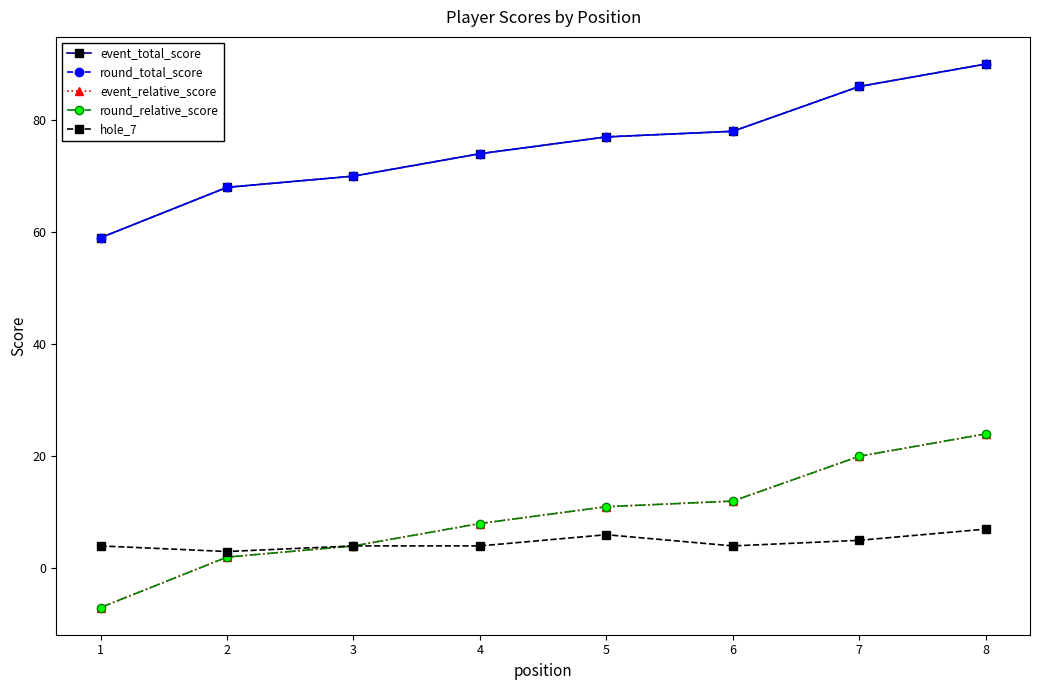

Is this an area chart (filled region under the line)?

No